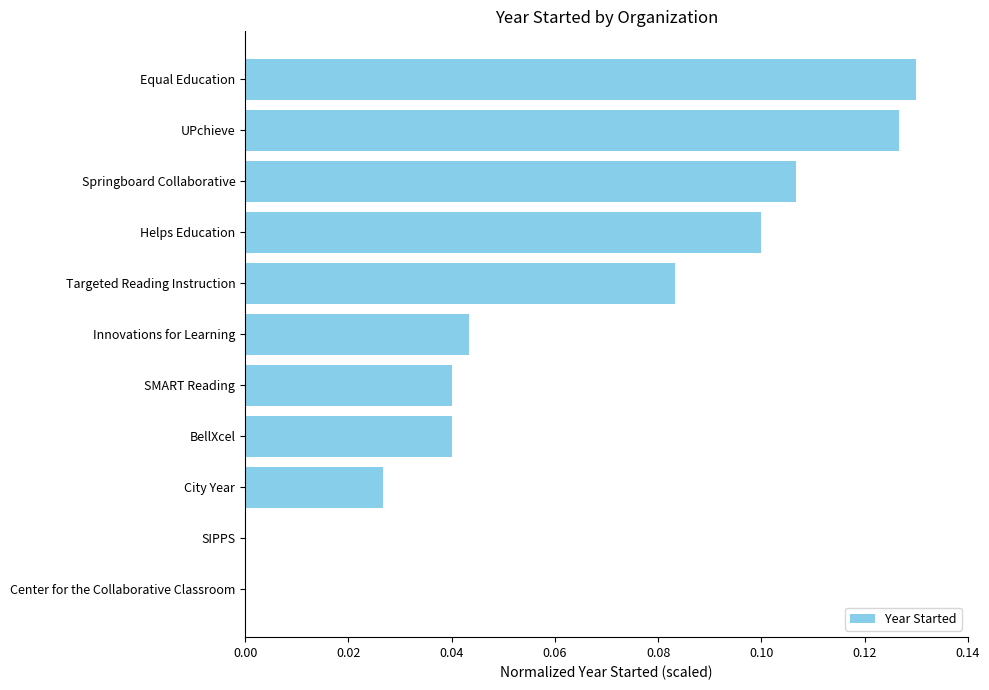

Is it true that the value at Targeted Reading Instruction is 0.0?

False